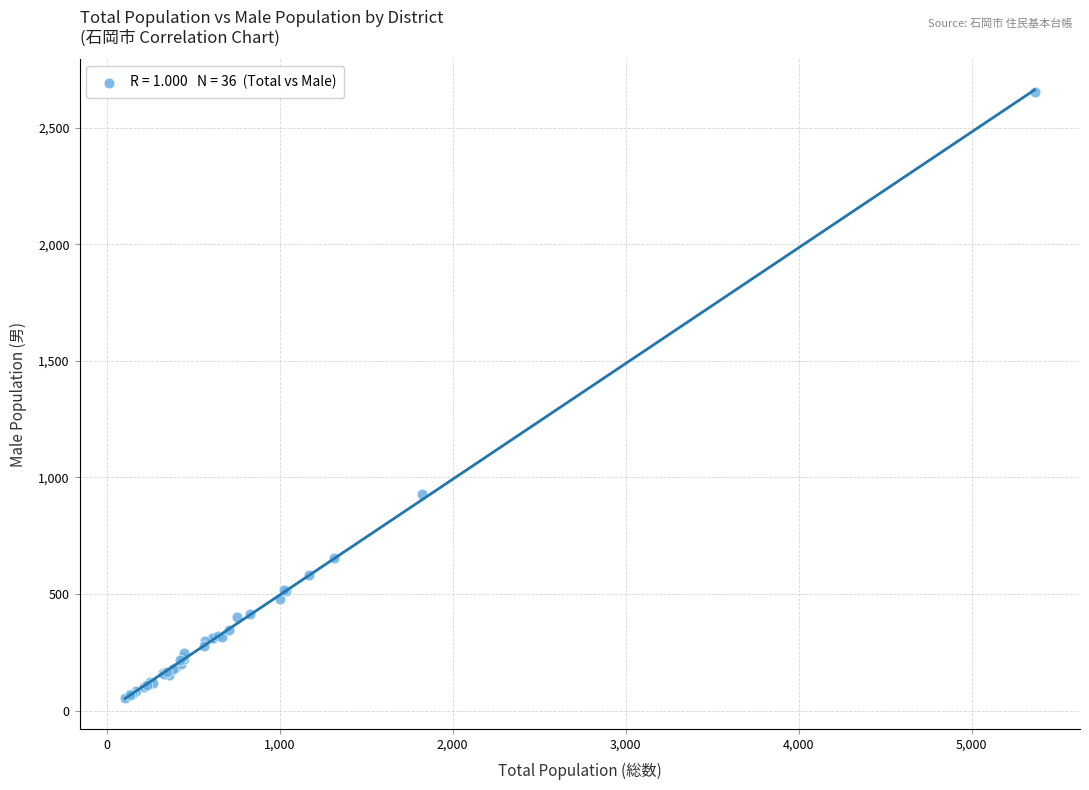

What Y value in the scatter plot is closest to 1353?

929